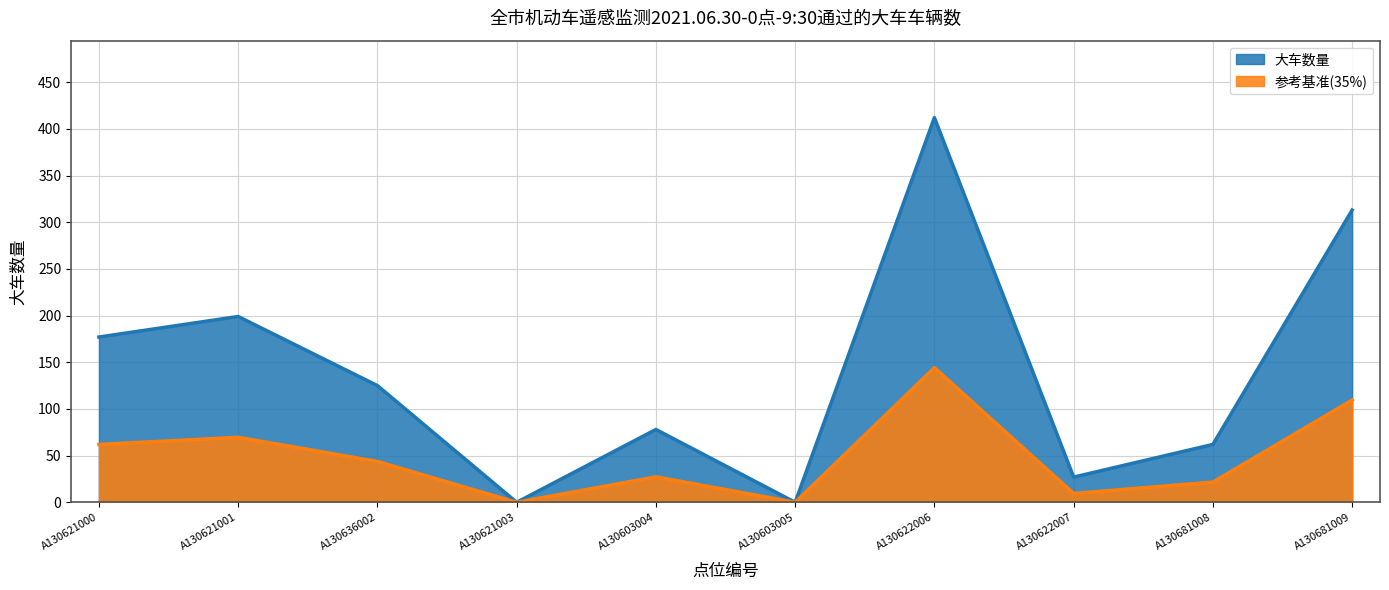

Does the chart display data point markers on the line(s)?

No